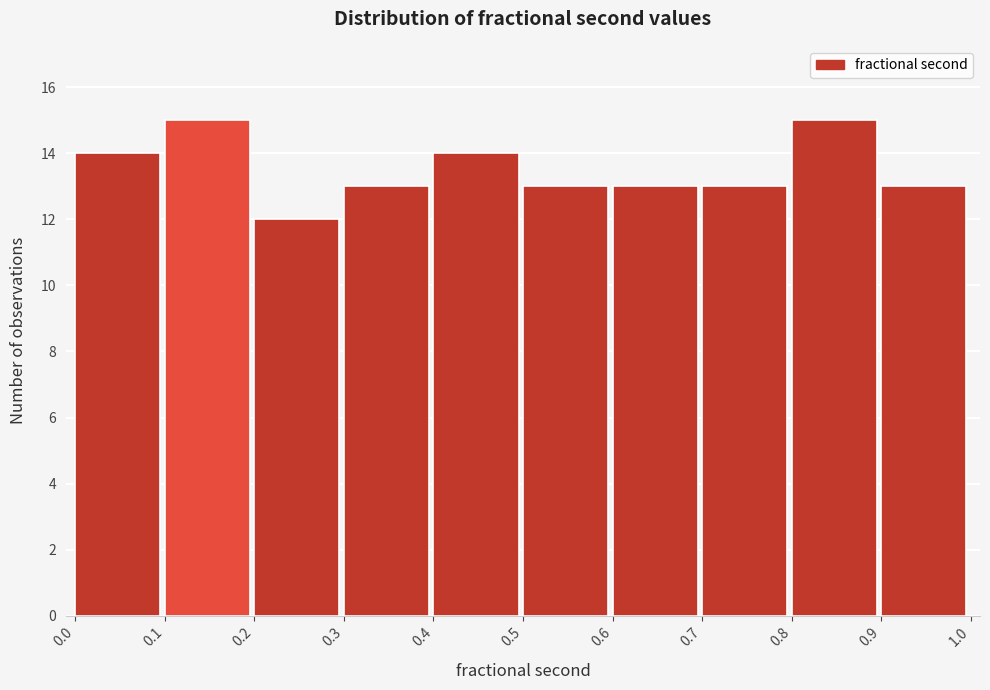

What is the height of the bar covering 0.7 to 0.8 on the x-axis? The values are not printed on the chart, so give them approximately, as read against the axis.

13